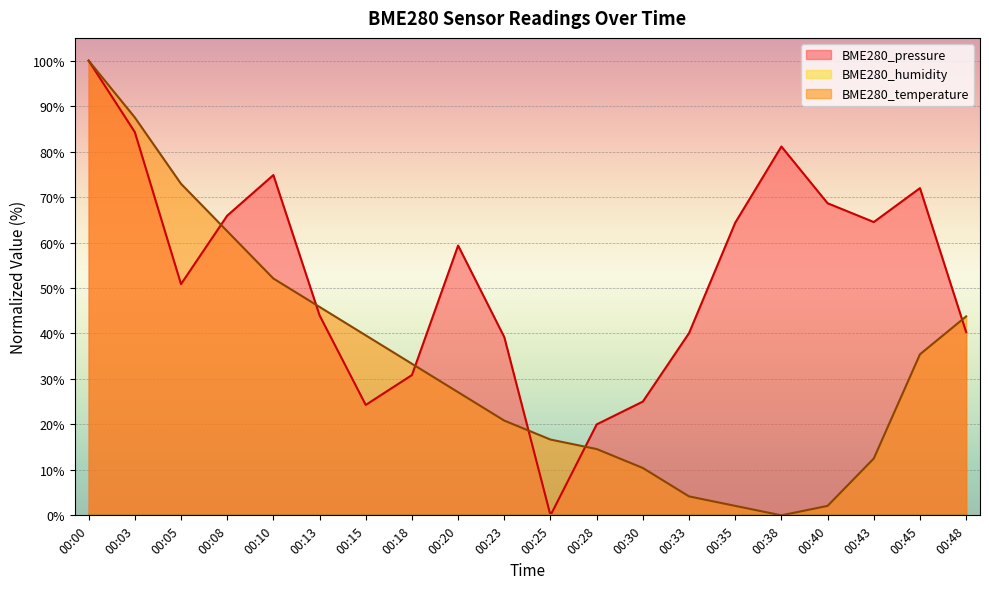

What is the greatest value displayed?

100.0